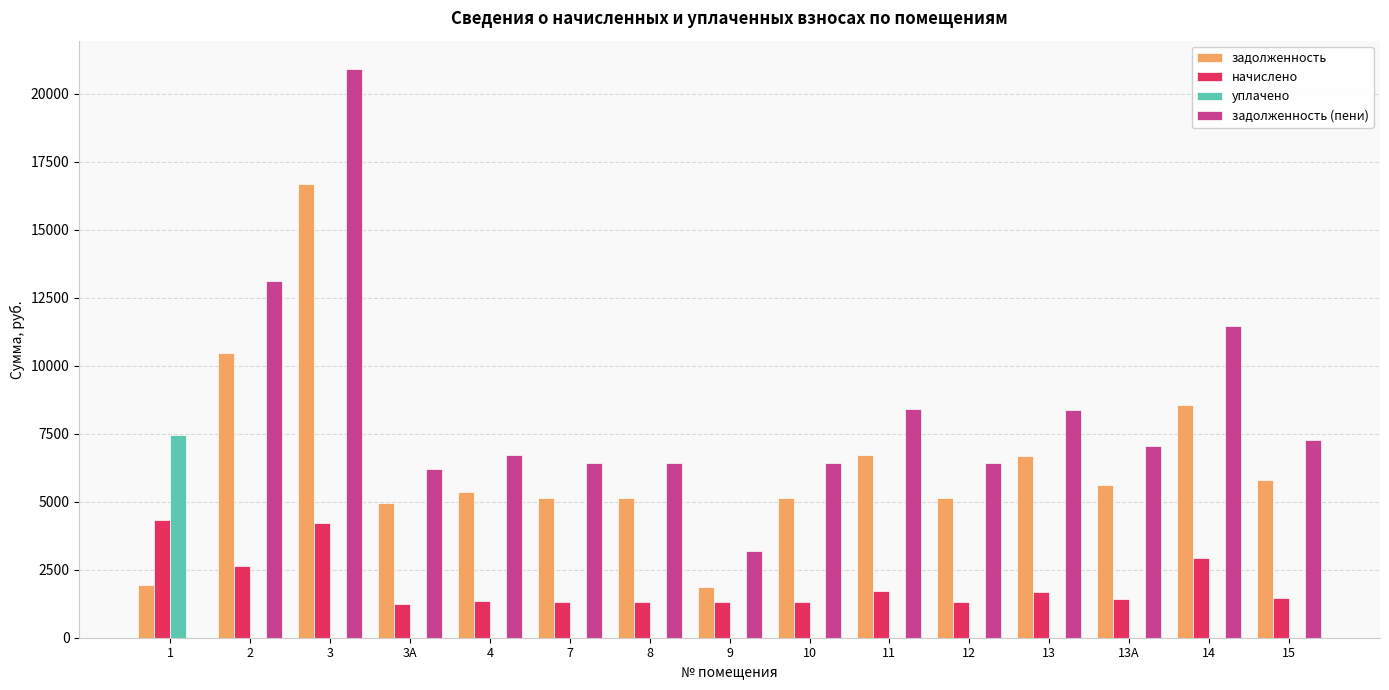

Between 1 and 14, which series saw the biggest shift?

задолженность (пени)